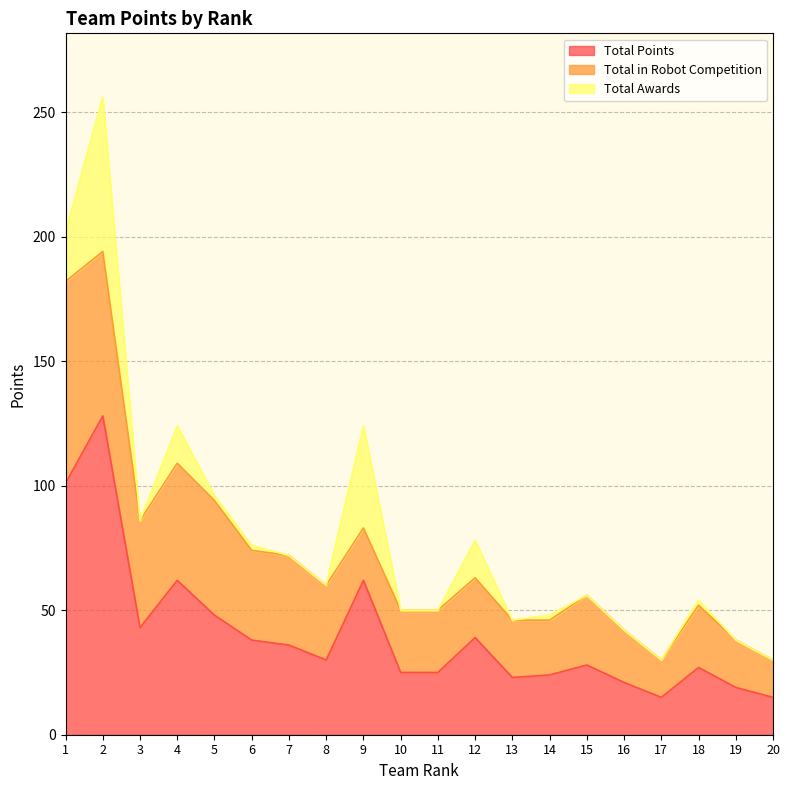

True or false: Total Points and Total in Robot Competition intersect in this chart.

False